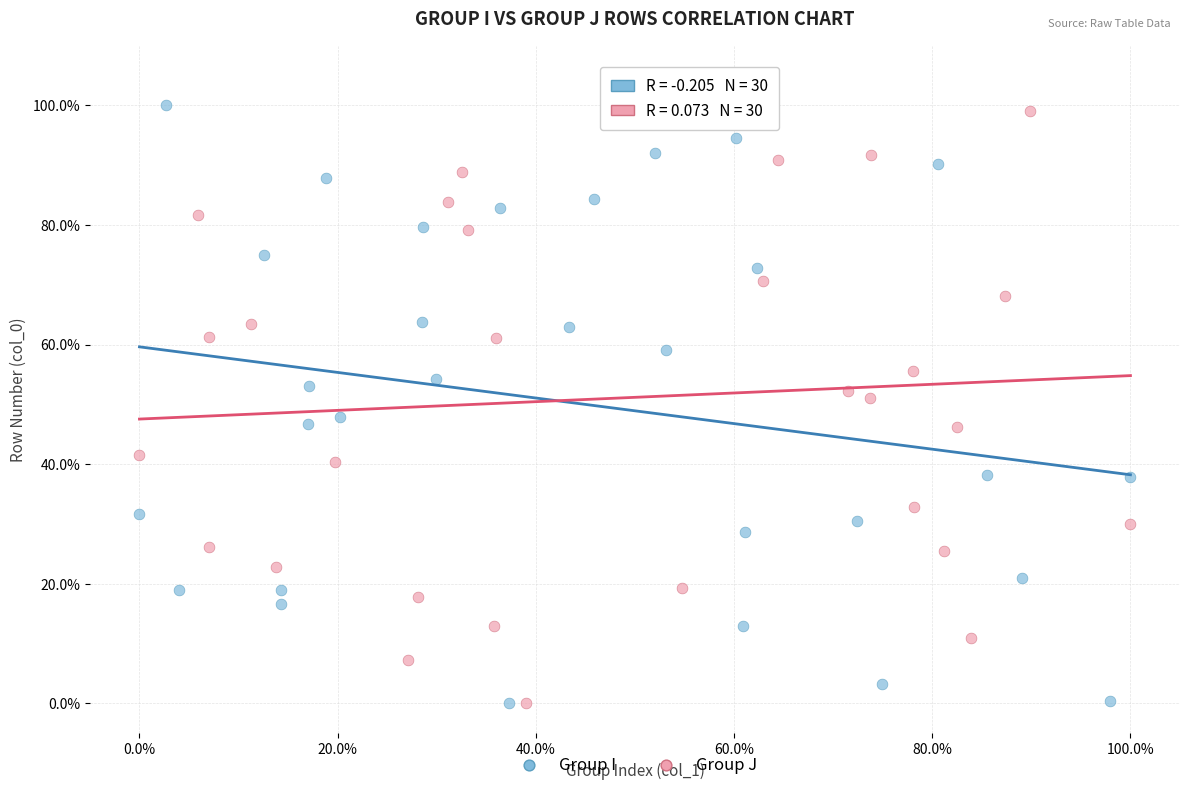

What are all the series names shown in the legend?

Group I, Group J